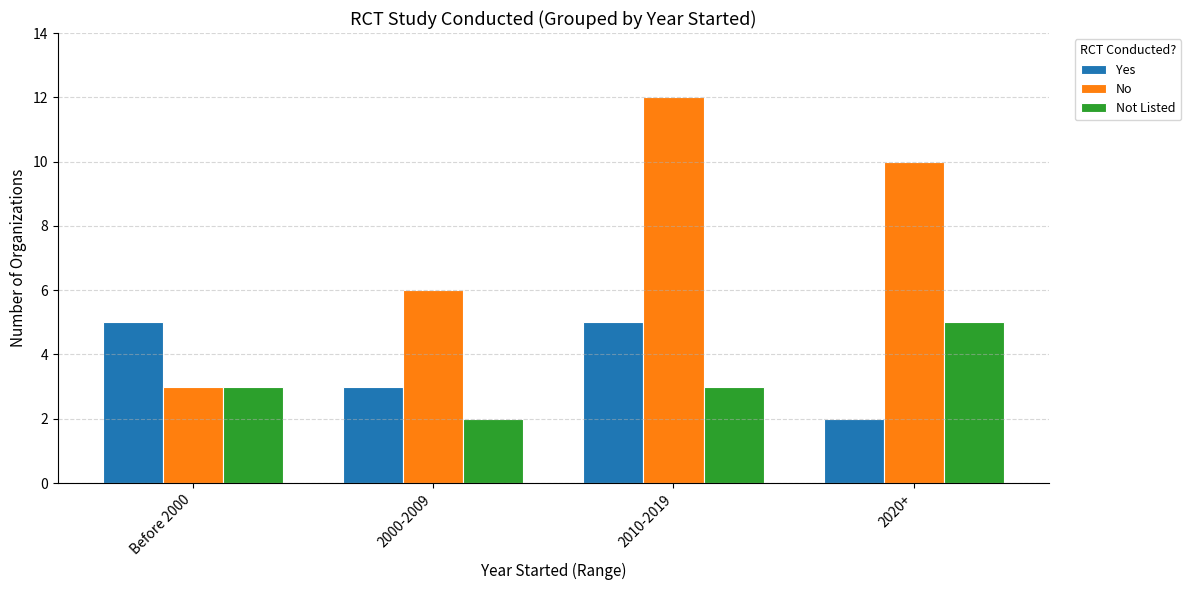

Which series has the widest spread of values?

No